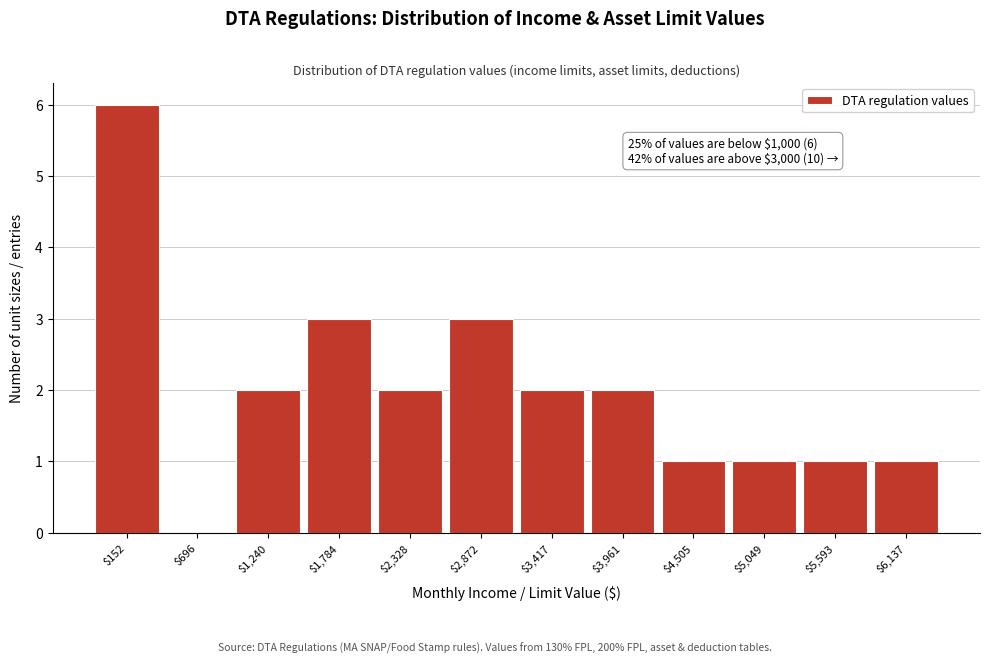

The chart shows a value of 0 at $5,049. True or false?

False